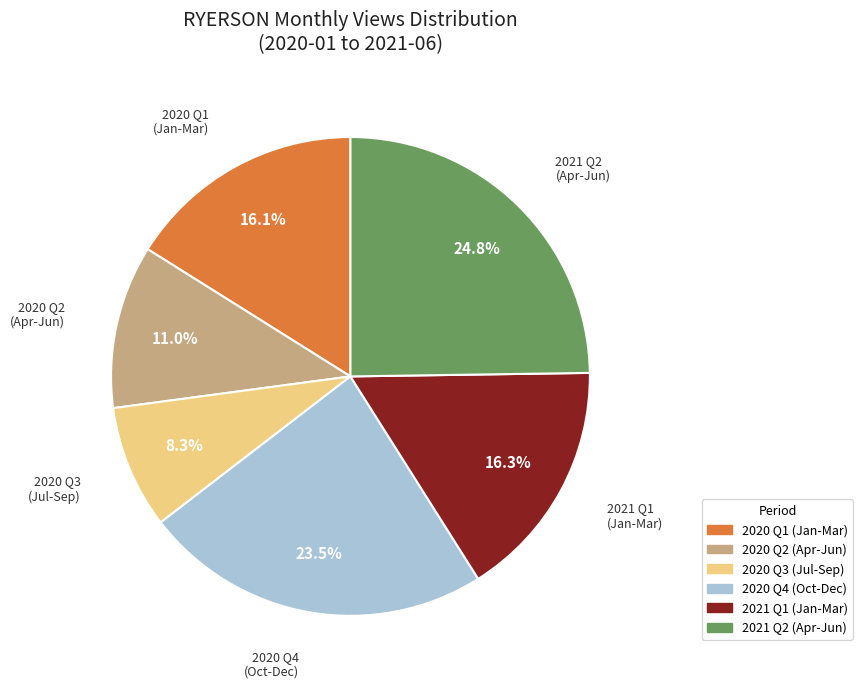

Is there any slice that represents more than half of the pie?

No